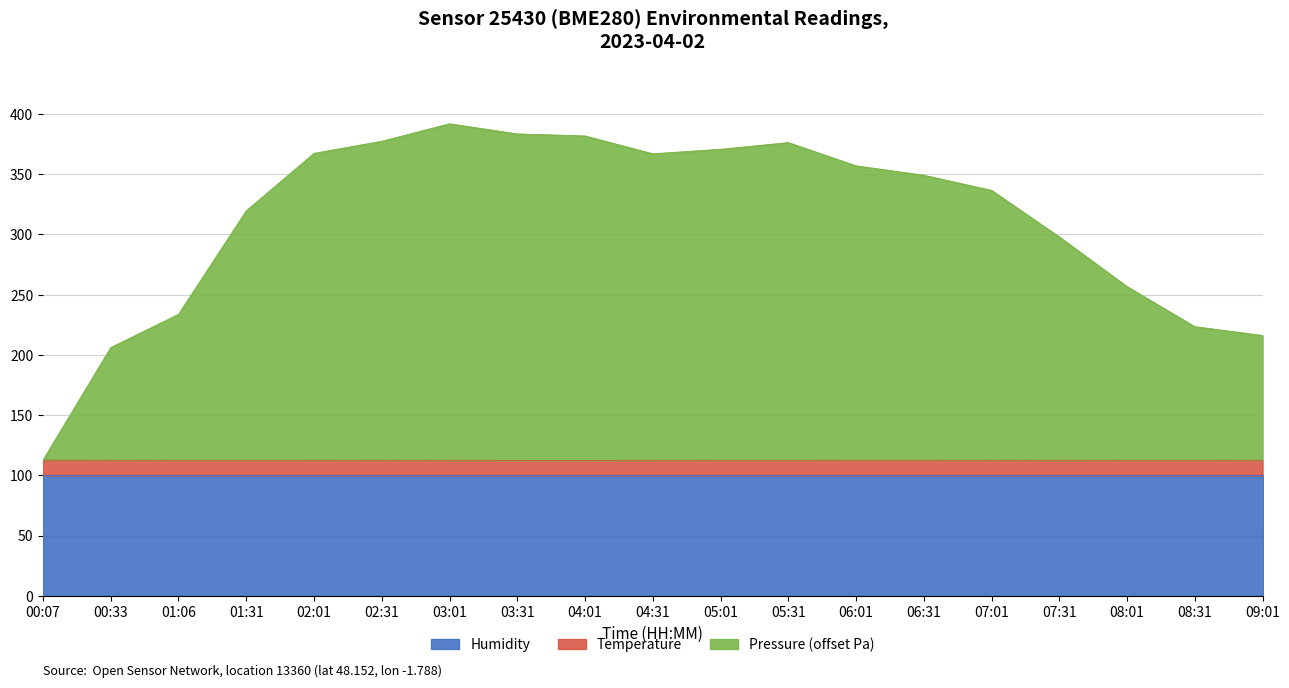

At how many categories does at least one series exceed 302?

12